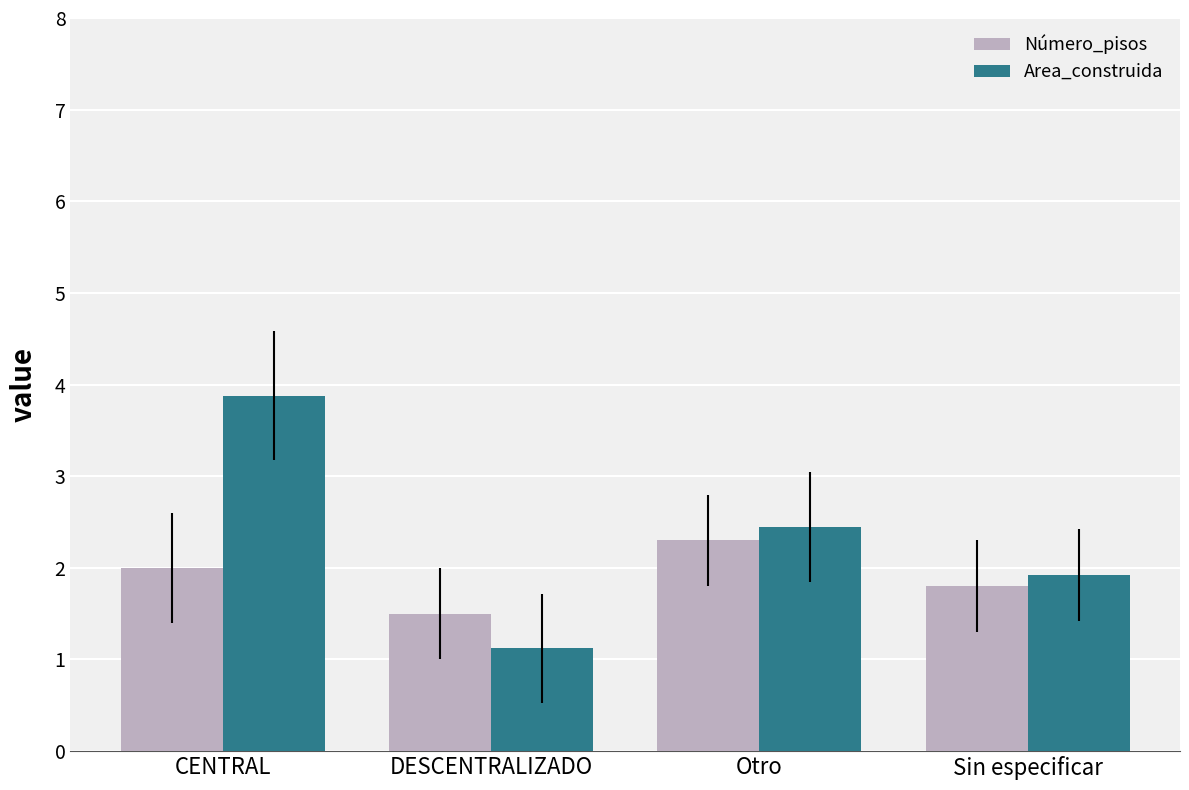

What is the total value across all series at CENTRAL?

5.9